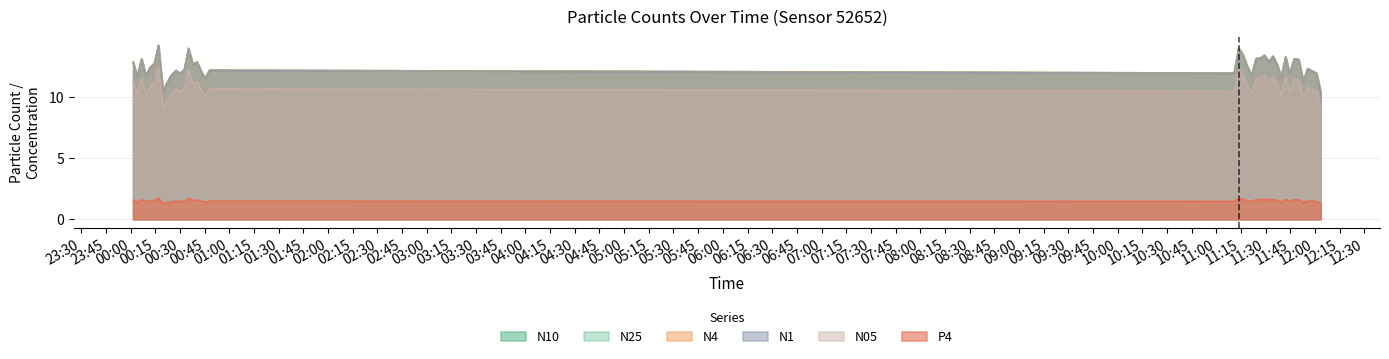

True or false: N10 and N25 intersect in this chart.

False